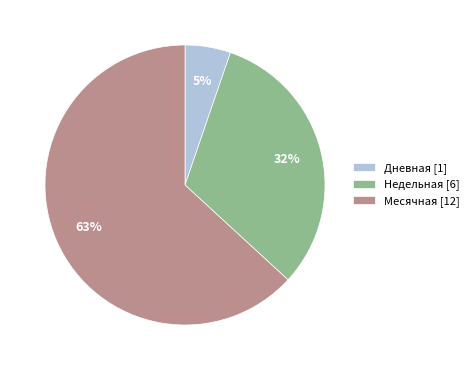

Which slice is the smallest?

Дневная [1]